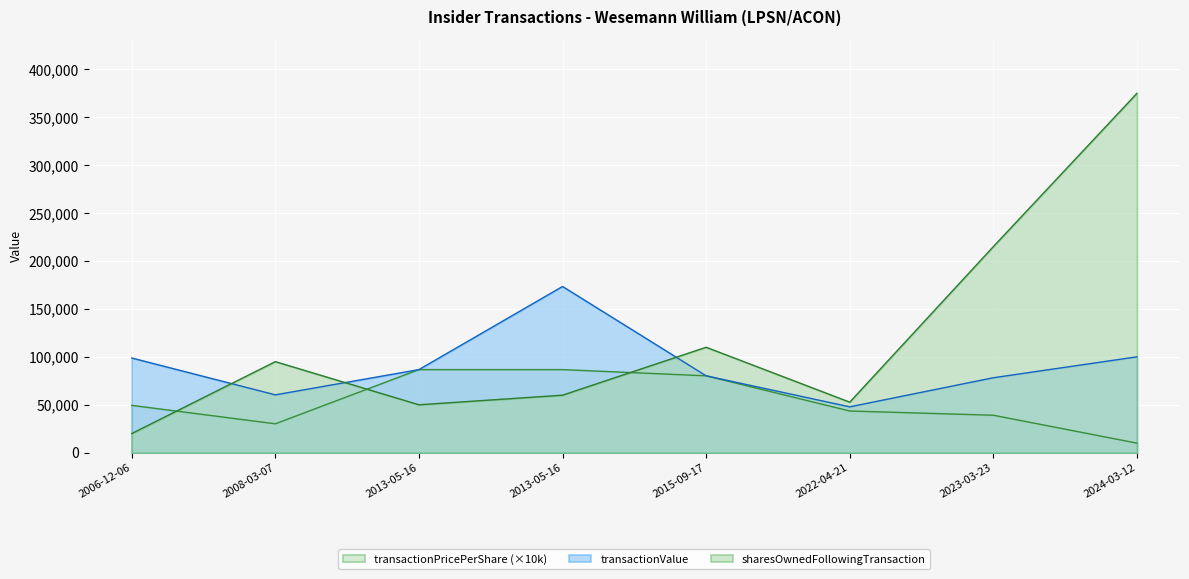

Which series changed the most between 2013-05-16 and 2023-03-23?

sharesOwnedFollowingTransaction